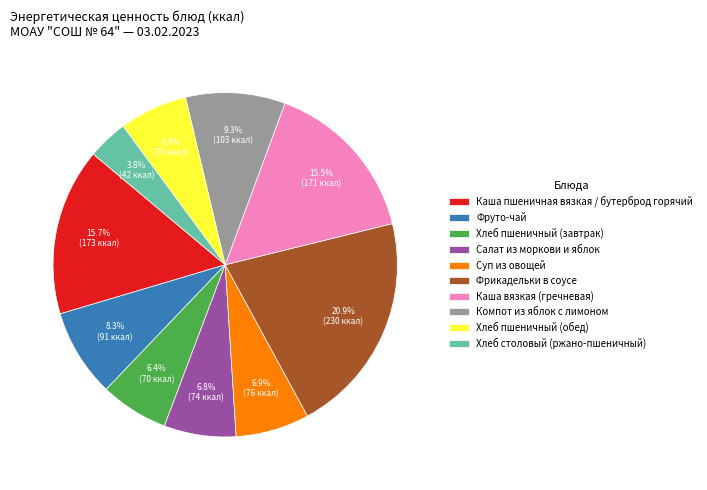

How many segments does this pie chart have?

10